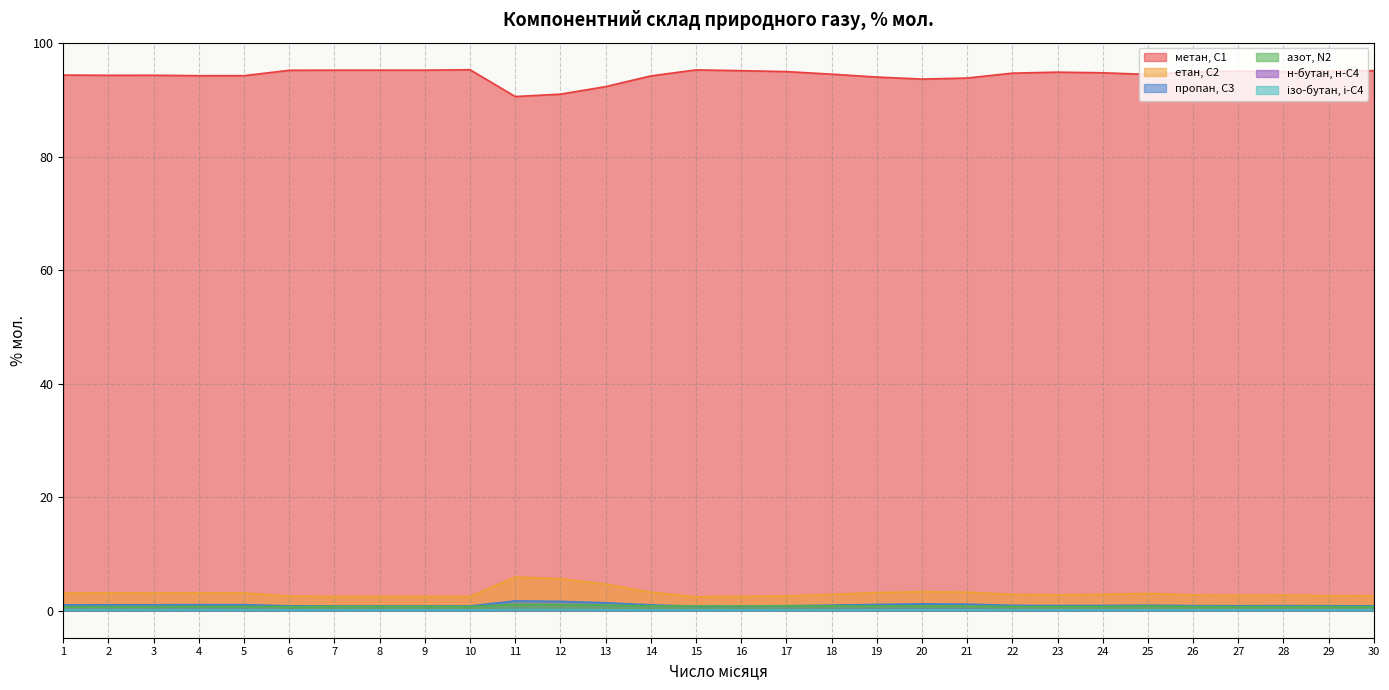

What is the spread (max minus min) of values at 19?

93.9